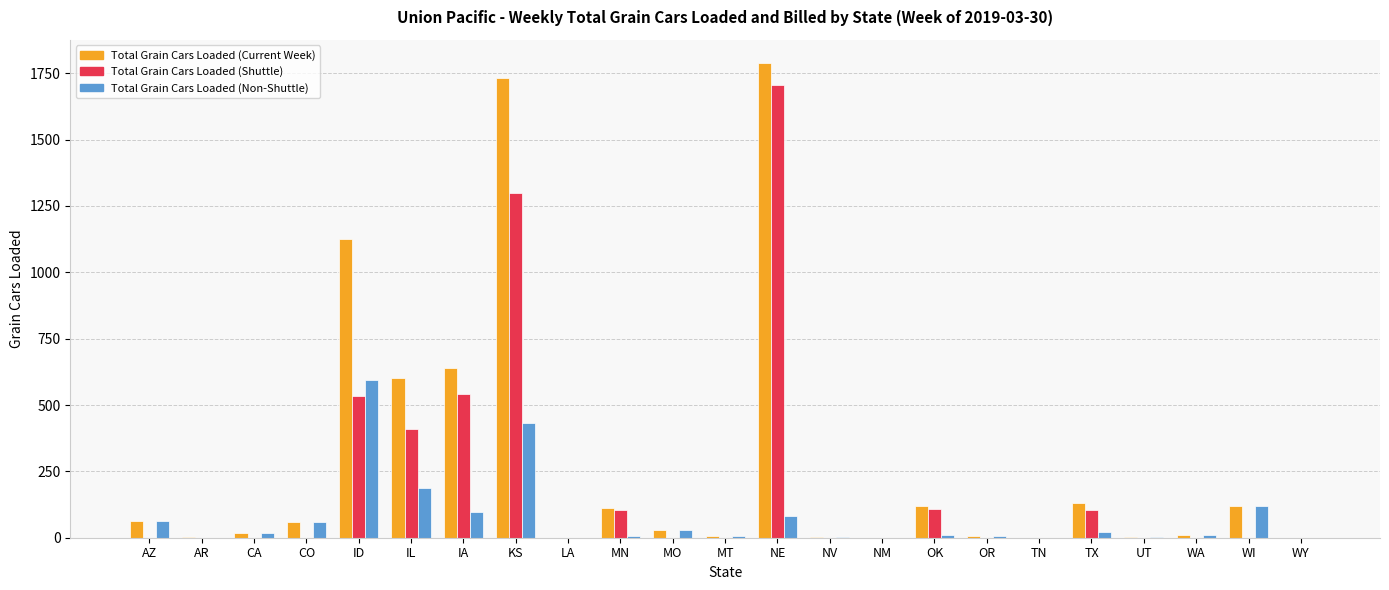

The value of Total Grain Cars Loaded (Non-Shuttle) at AR is 250. True or false?

False